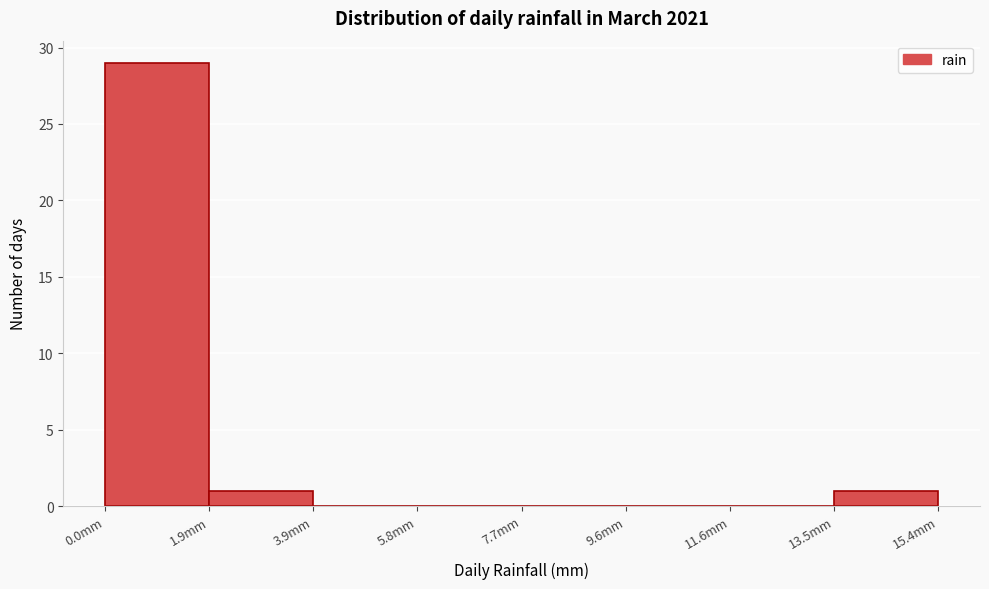

Reading left to right, list every bar in this chart as the range it spans on the x-axis followed by its height. Neither the bar edges nor the heights are printed on the chart, so give them approximately, as read against the axes.

0.0 to 2.0: 29
2.0 to 3.8: 1
3.8 to 5.8: 0
5.8 to 7.8: 0
7.8 to 9.6: 0
9.6 to 11.6: 0
11.6 to 13.4: 0
13.4 to 15.4: 1